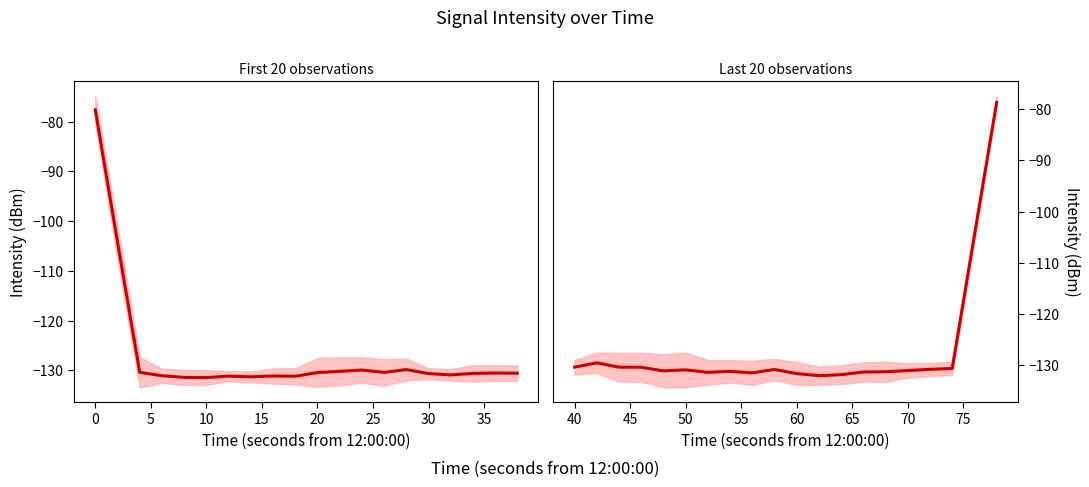

Which series changed the most between 15 and 10?

intensity(dBm) [0-38s]